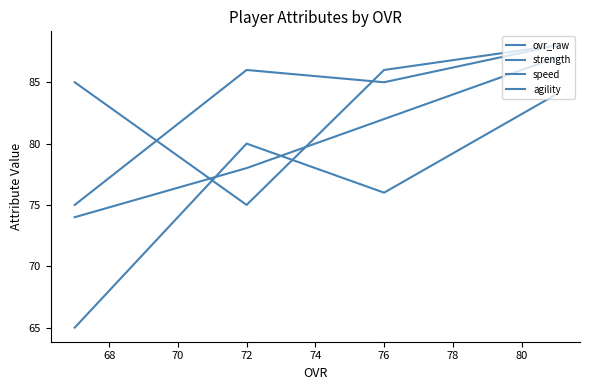

Rank the series at 76 from lowest to highest value.

agility, ovr_raw, speed, strength